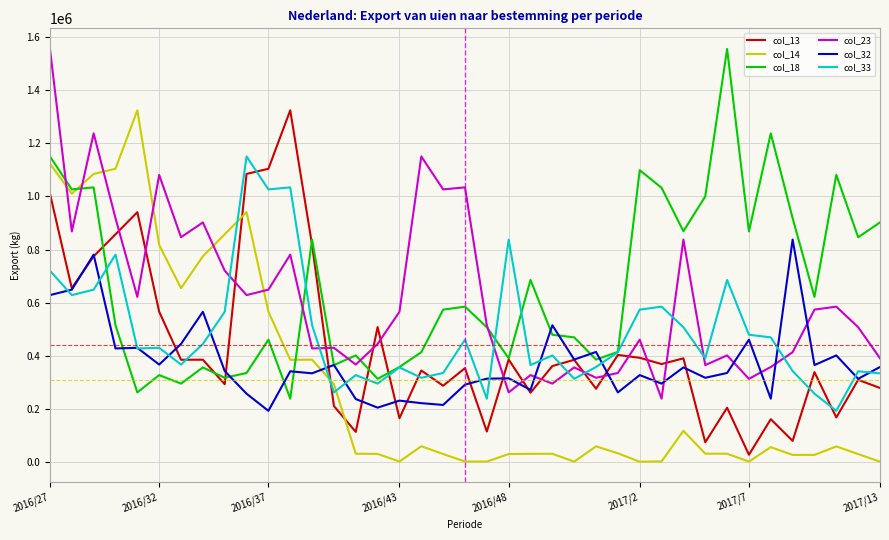

After their last crossing, which series has the higher values: col_13 or col_23?

col_23